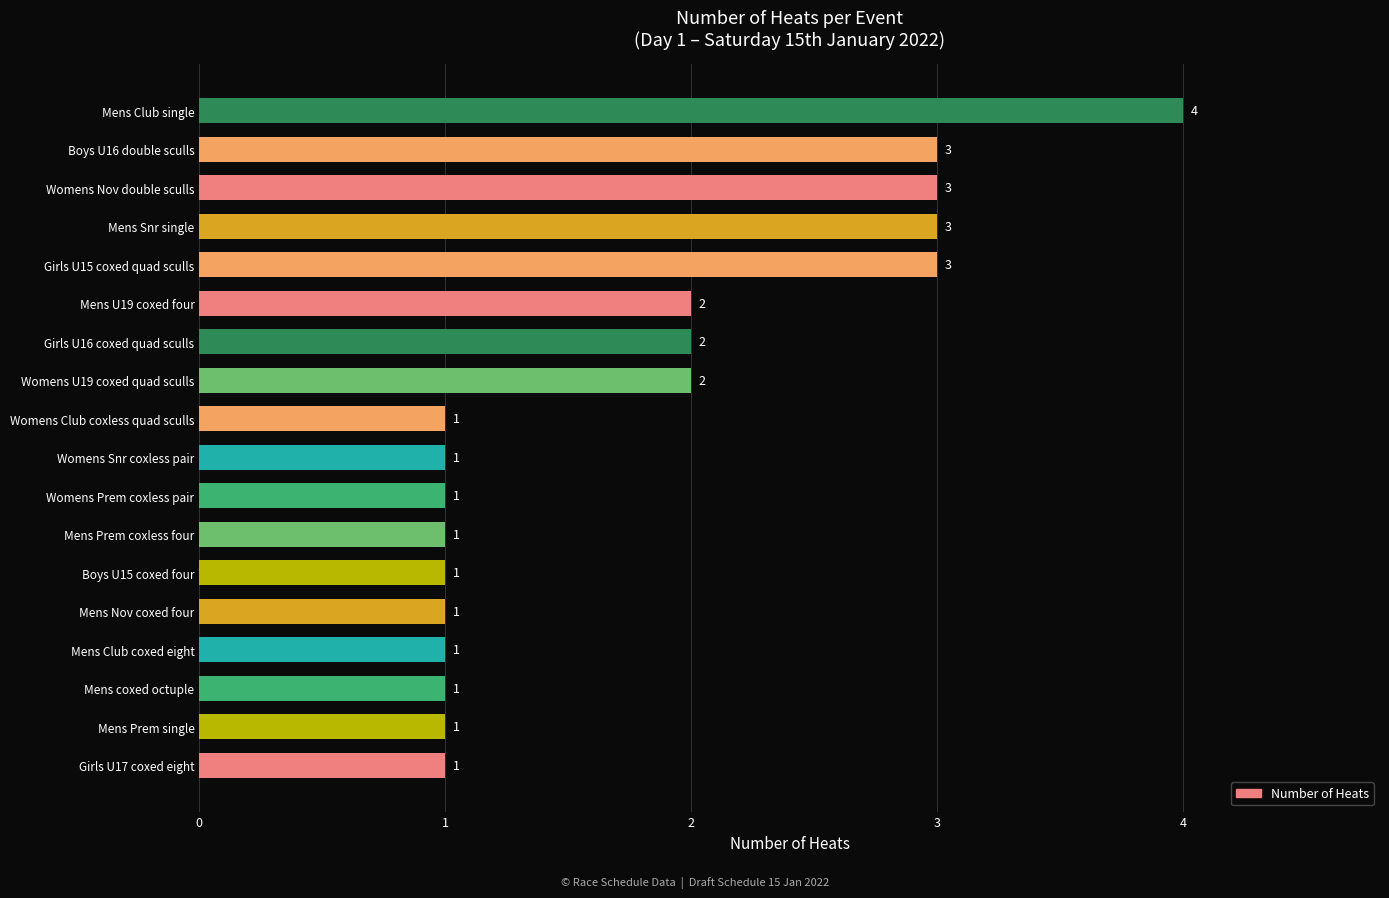

What is the greatest value displayed?

4